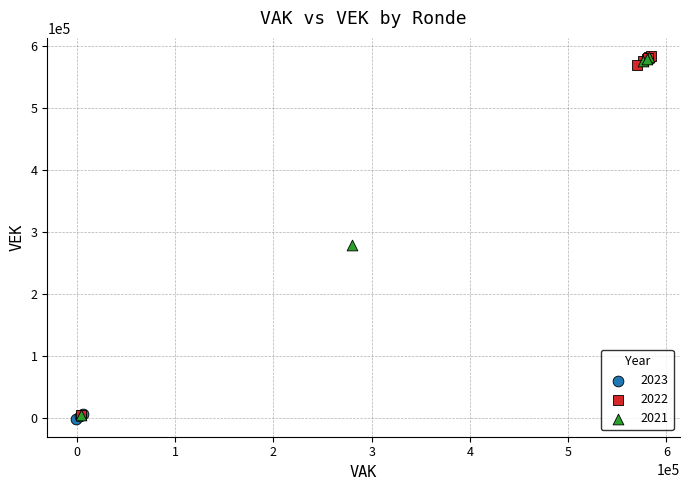

Which series has the widest spread of Y values?

2022